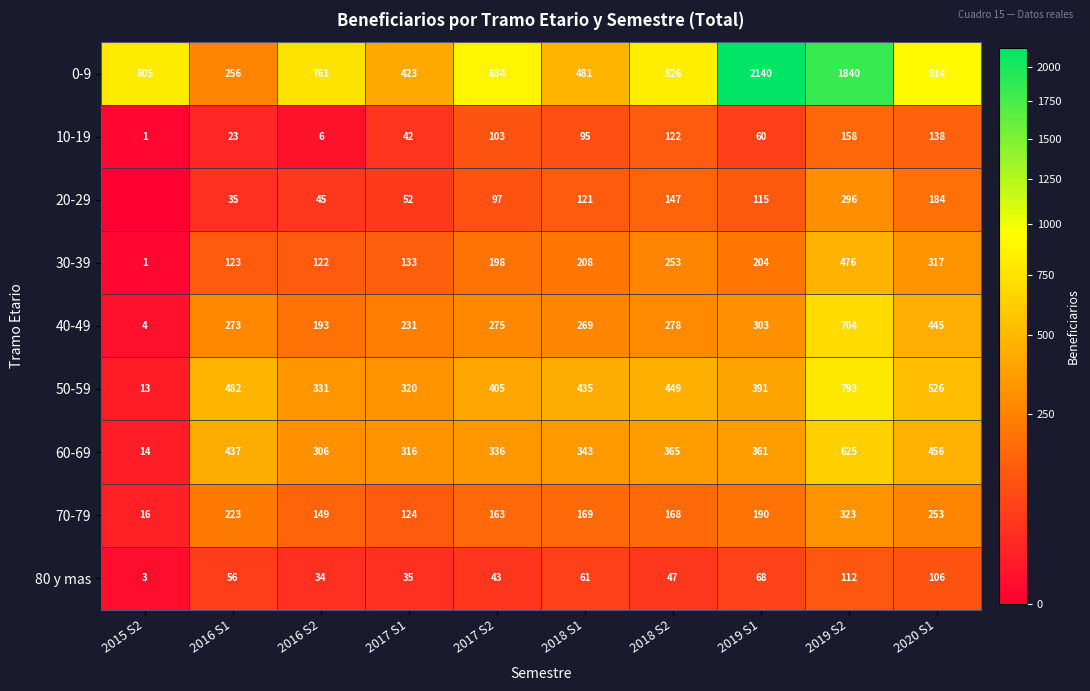

At which category does the chart reach its peak across all series?

2019 S1